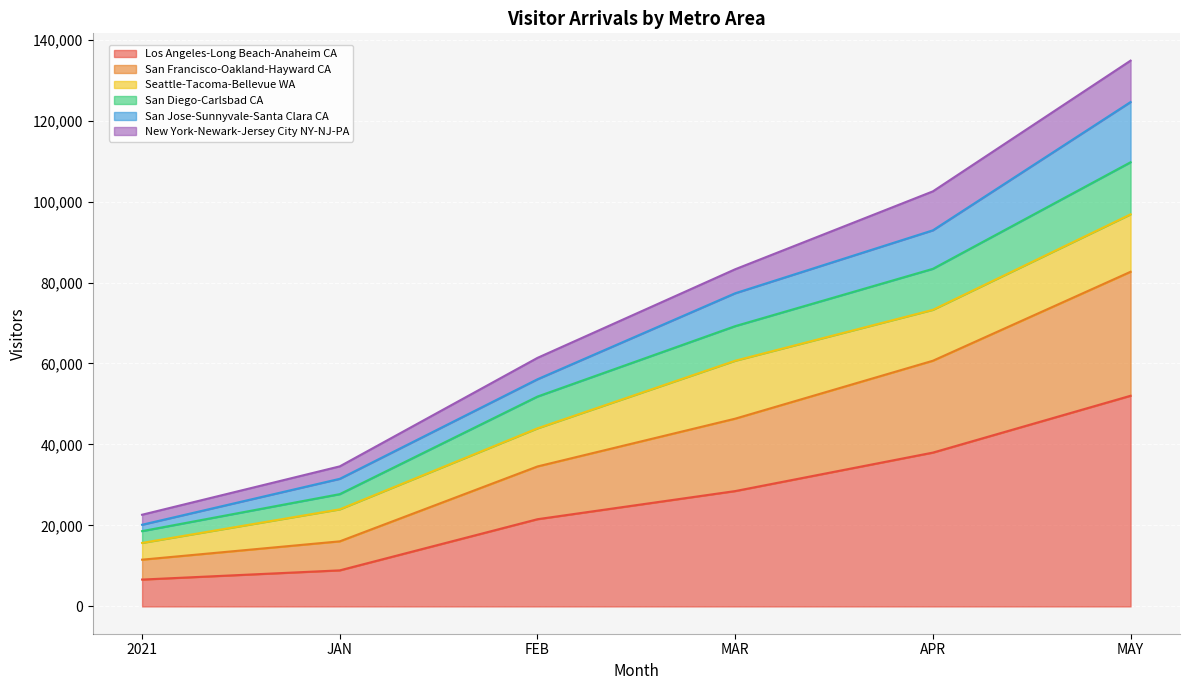

Which category has the highest value in the Los Angeles-Long Beach-Anaheim CA series?

MAY